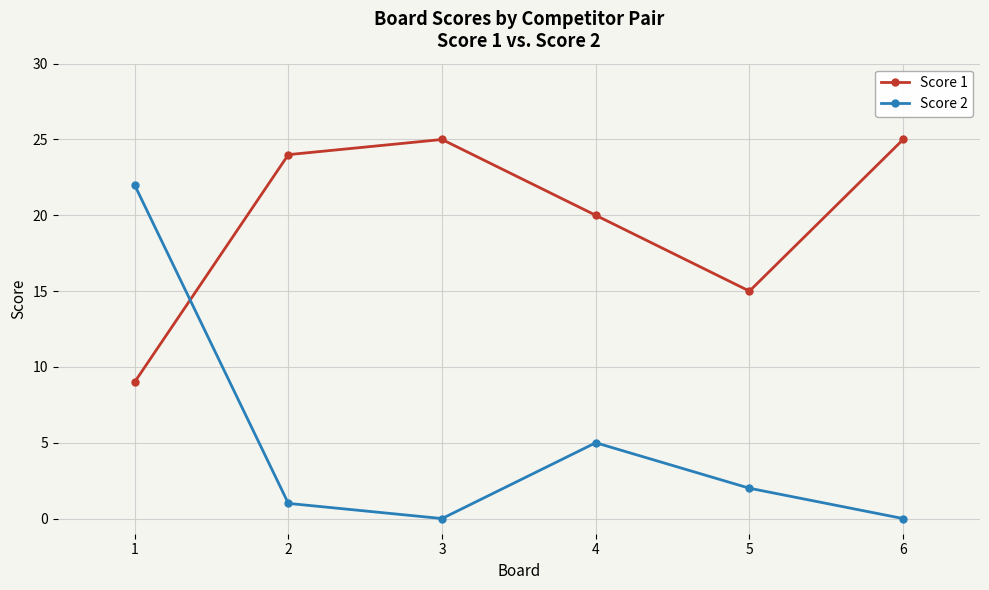

Where is Score 2 nearest to the value 11?

4